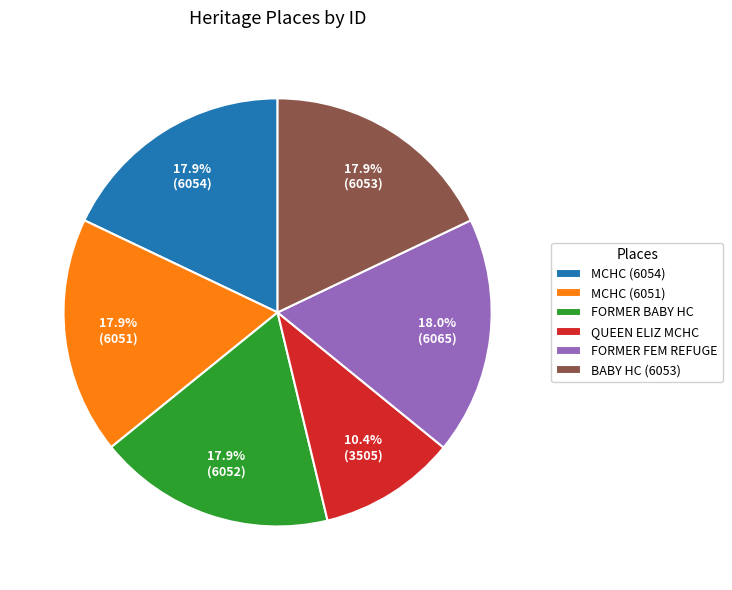

Count the number of slices in the pie.

6